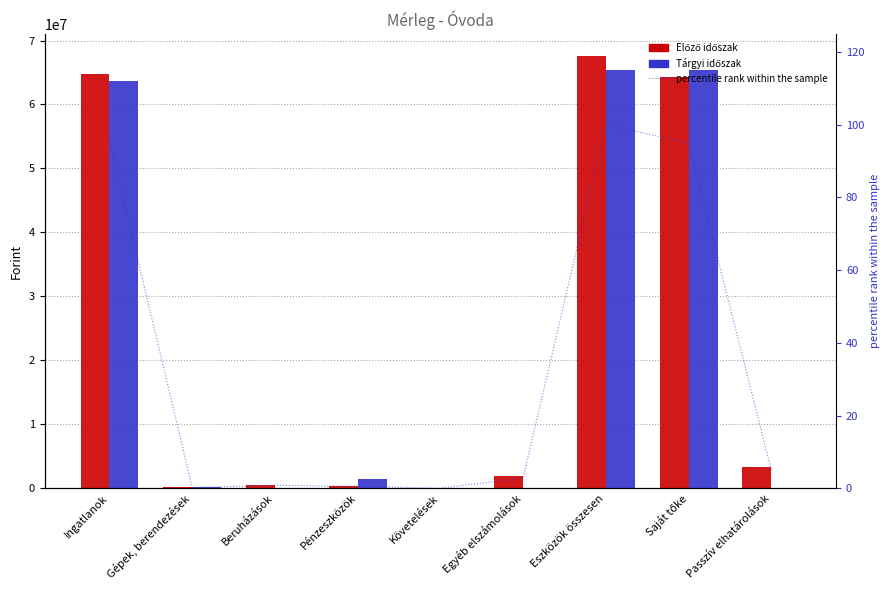

Which has a higher value, Saját tőke or Ingatlanok?

Ingatlanok